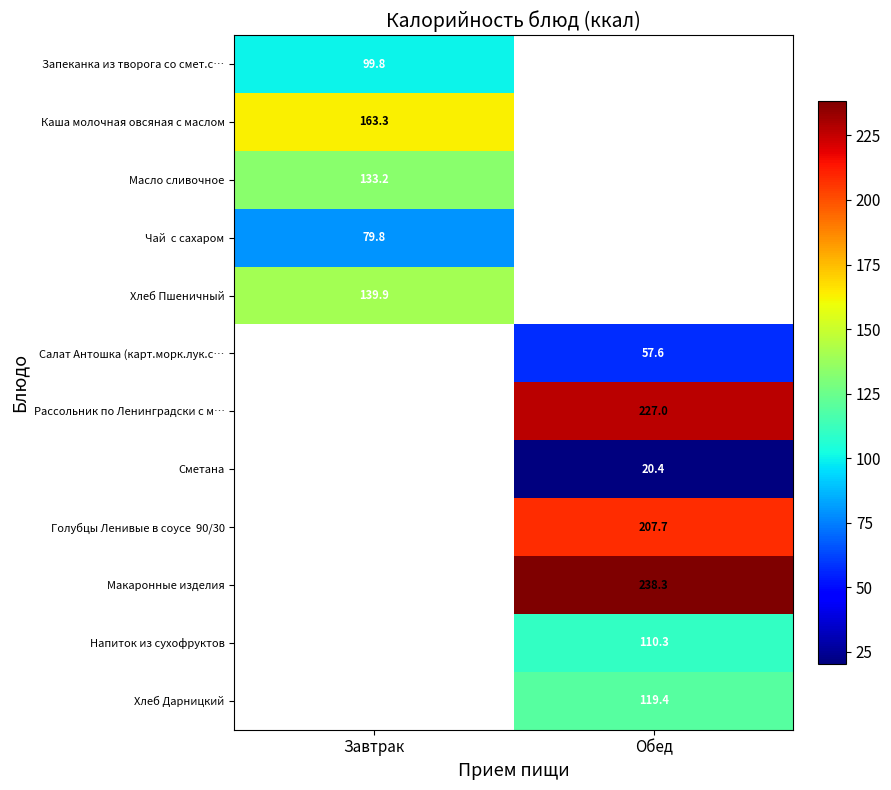

The Масло сливочное series shows 133.2 at Завтрак. True or false?

True